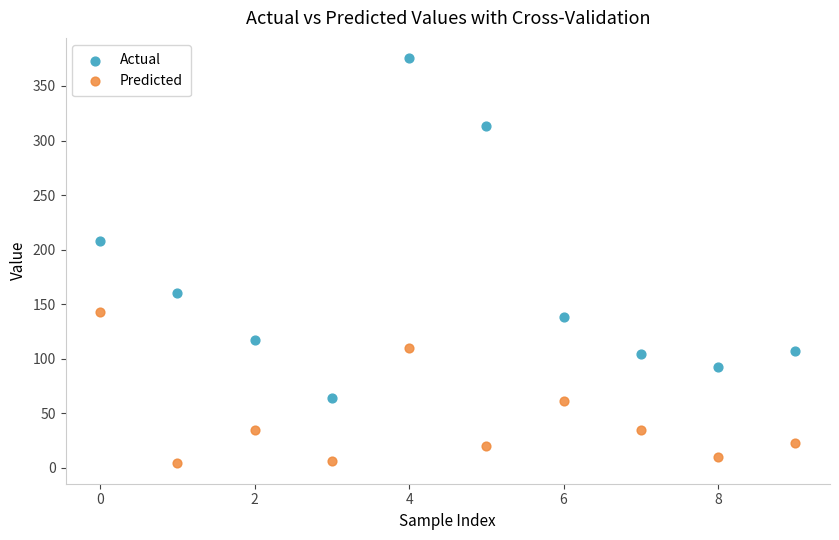

In the Actual series, what Y value is closest to 219?

208.1